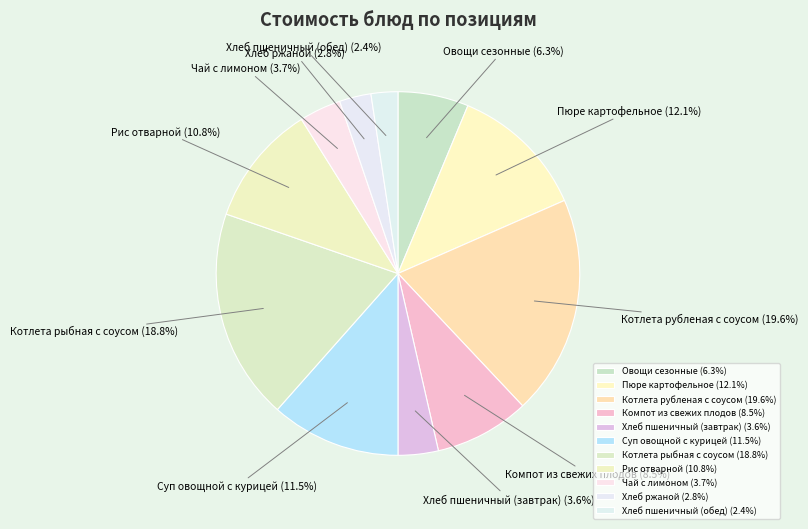

Does any single category account for the majority?

No